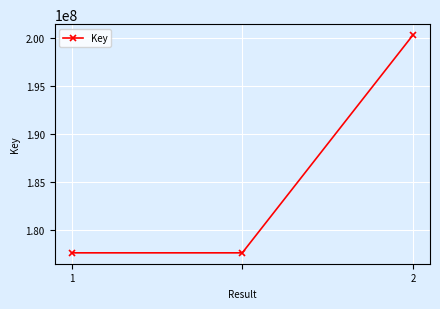

What is the difference between the maximum and minimum values?

22683467